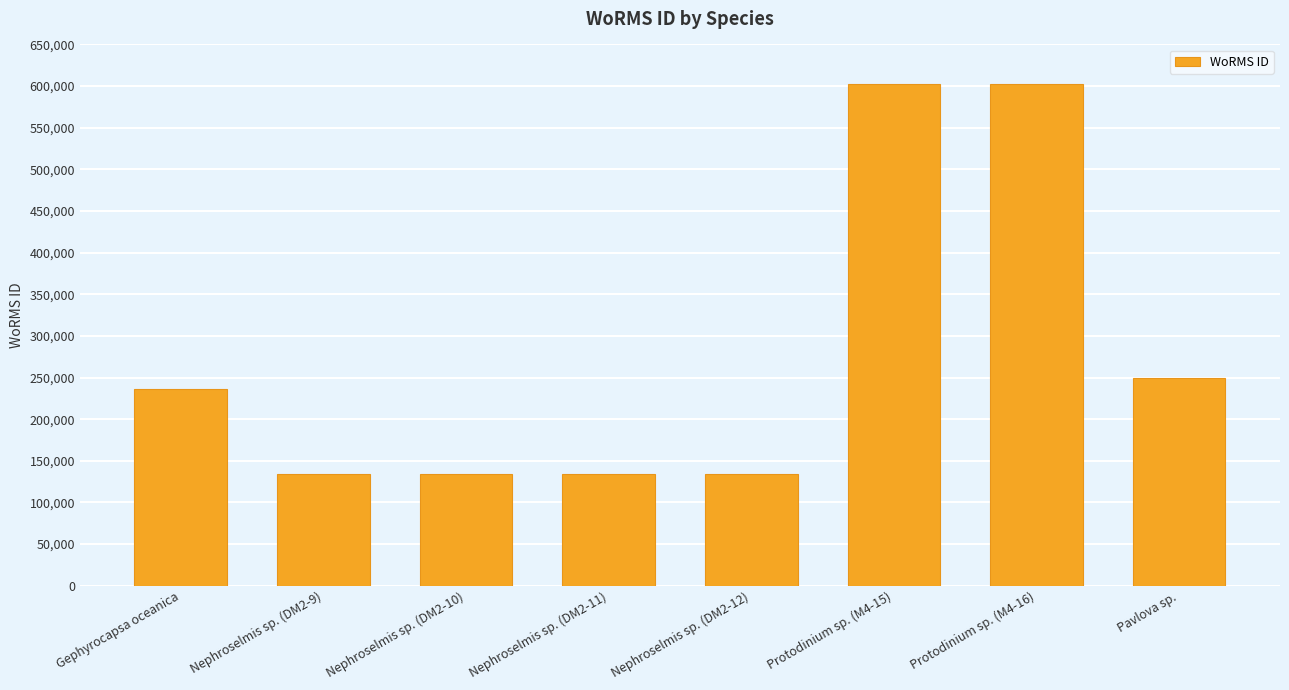

Reading right to left, extract all data points from this chart.

249731	601993	601993	134524	134524	134524	134524	235955